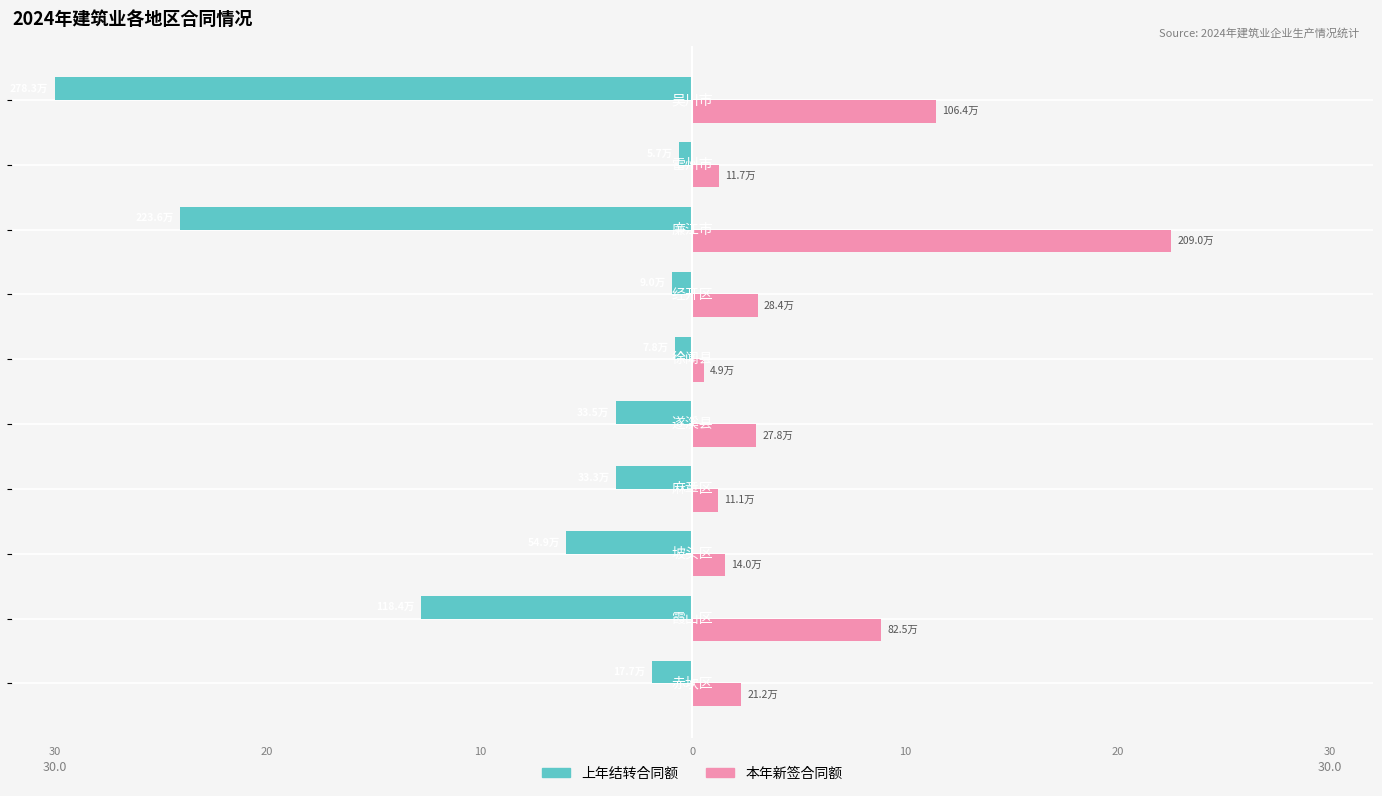

The value of 本年新签合同额 at 30 is 5.3. True or false?

False